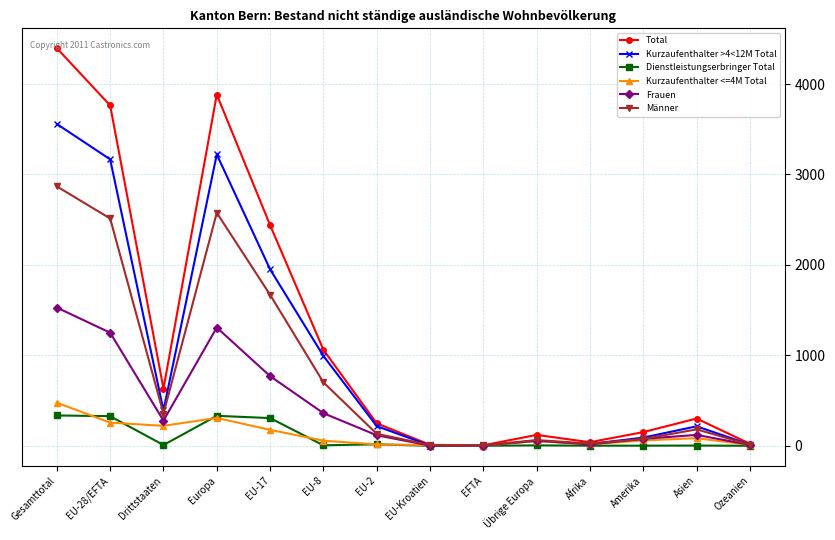

Is the value of Männer at Übrige Europa greater than the value of Frauen at Ozeanien?

Yes